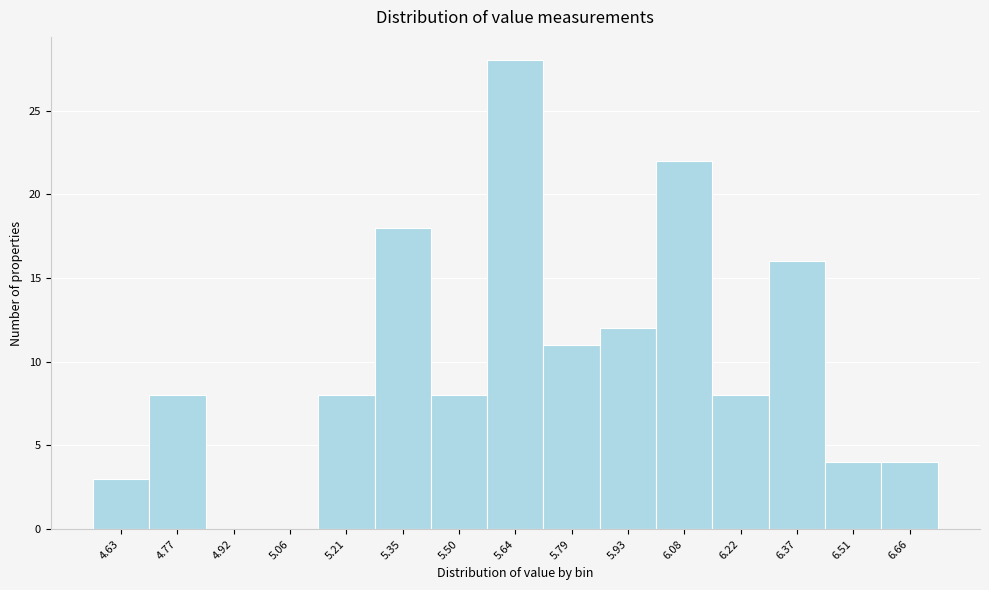

Reading right to left, list all the values displayed in this chart.

6.66=4	6.51=4	6.37=16	6.22=8	6.08=22	5.93=12	5.79=11	5.64=28	5.50=8	5.35=18	5.21=8	5.06=0	4.92=0	4.77=8	4.63=3